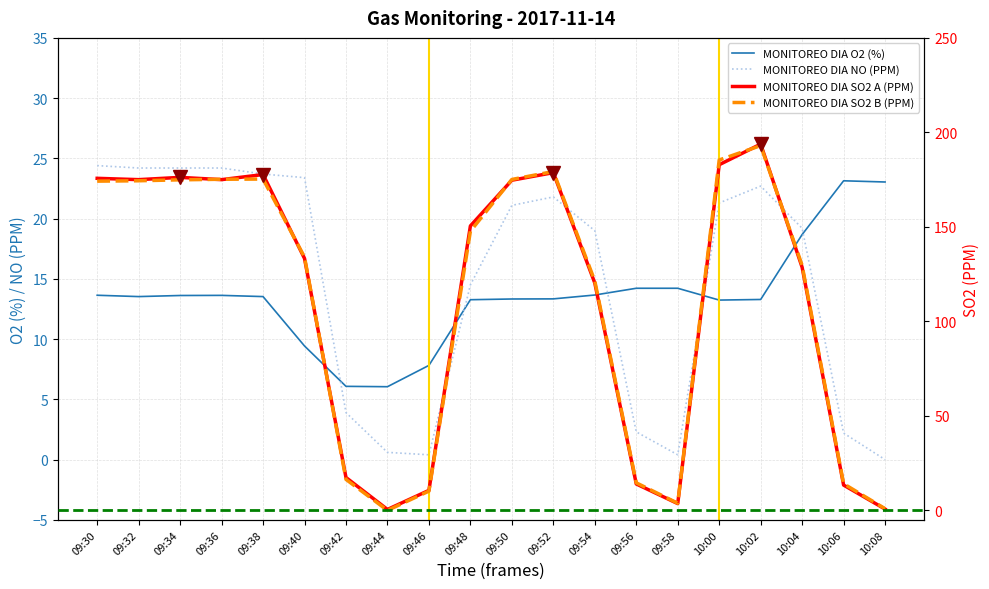

At which category does MONITOREO DIA SO2 A (PPM) reach its first local peak?

09:34